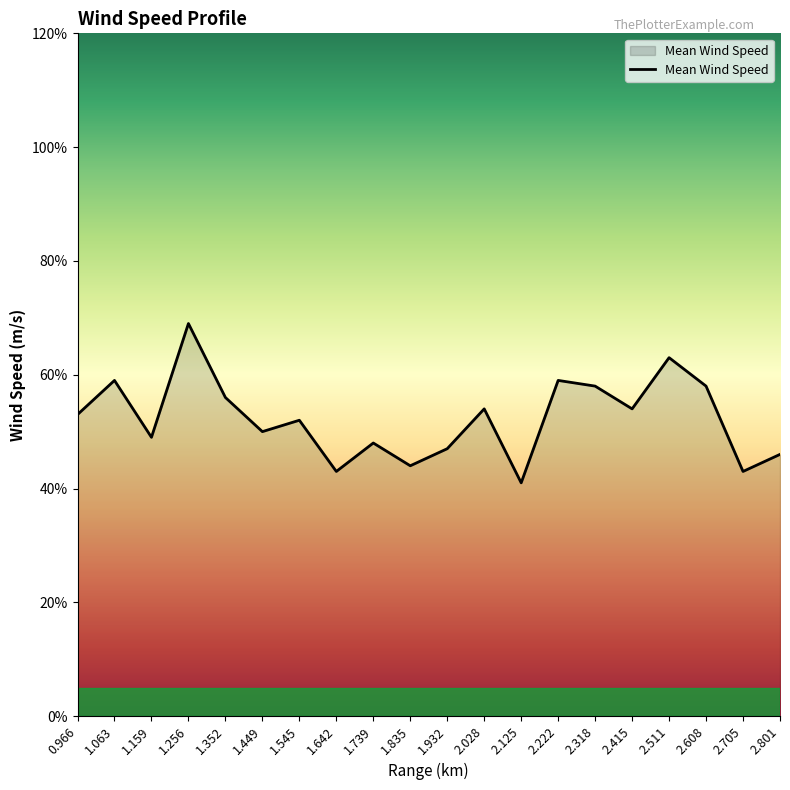

Does the chart display data point markers on the line(s)?

No